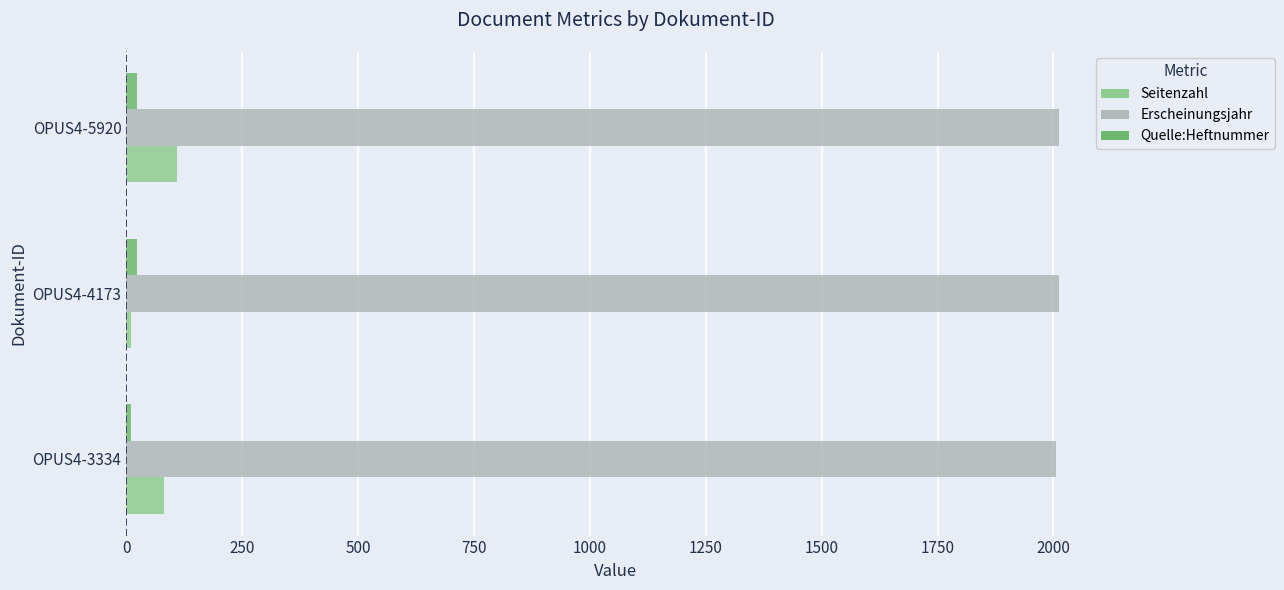

What is the average value of the Erscheinungsjahr series?

2010